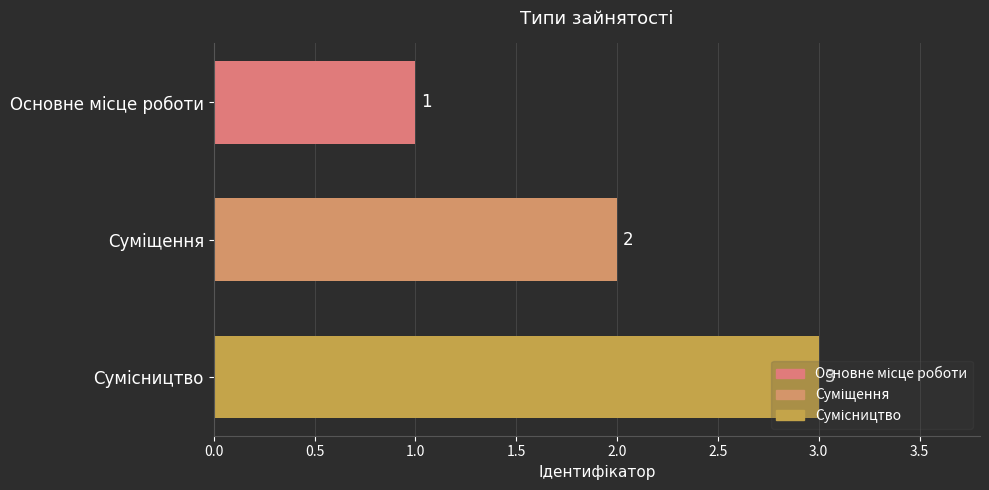

What is the greatest value displayed?

3